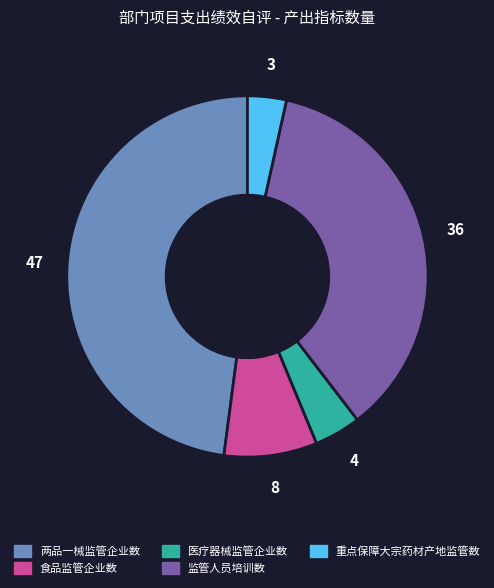

Count the number of slices in the pie.

5